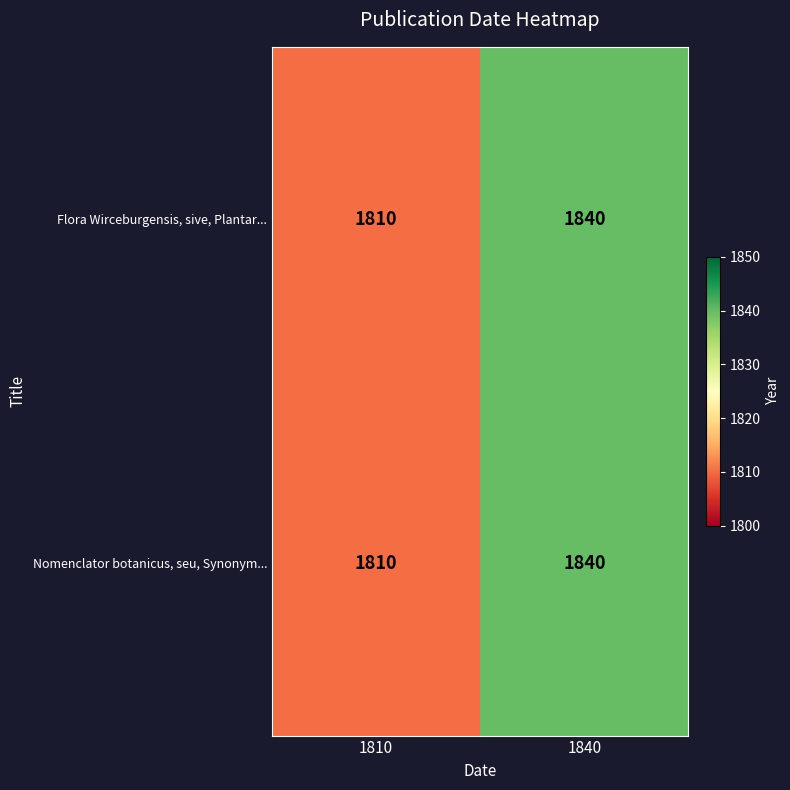

How many data points does each series have?

2